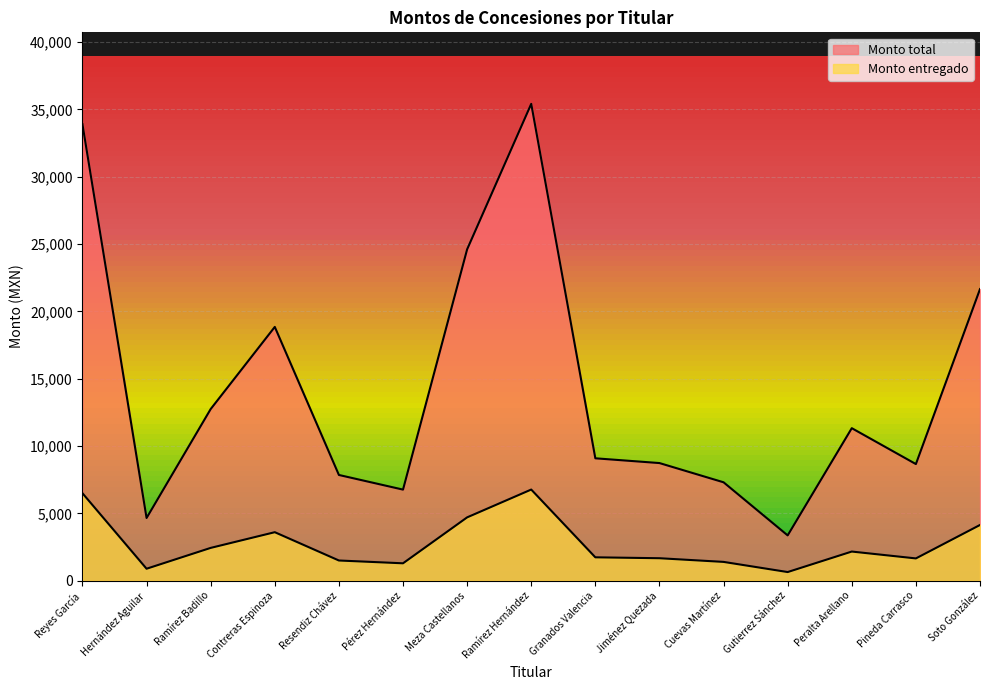

Rank the series at Gutierrez Sánchez from highest to lowest value.

Monto total, Monto entregado